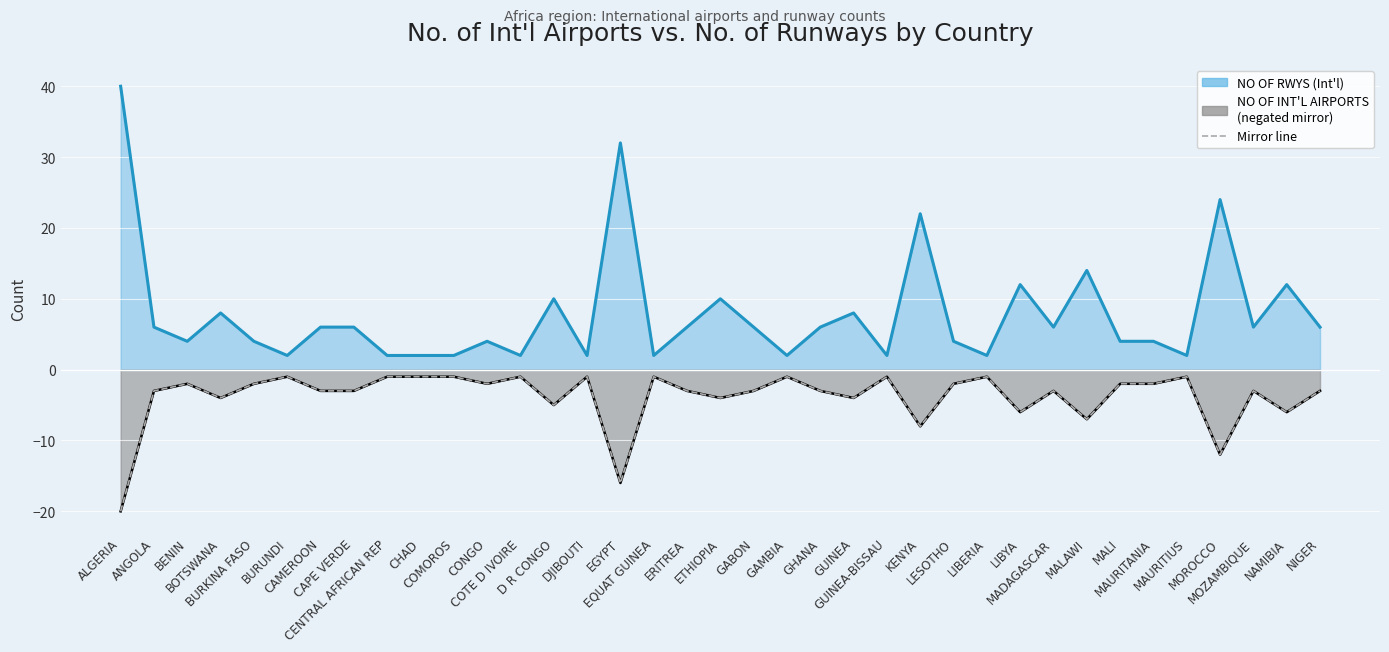

What is the label of the 10th point from the right?

LIBYA